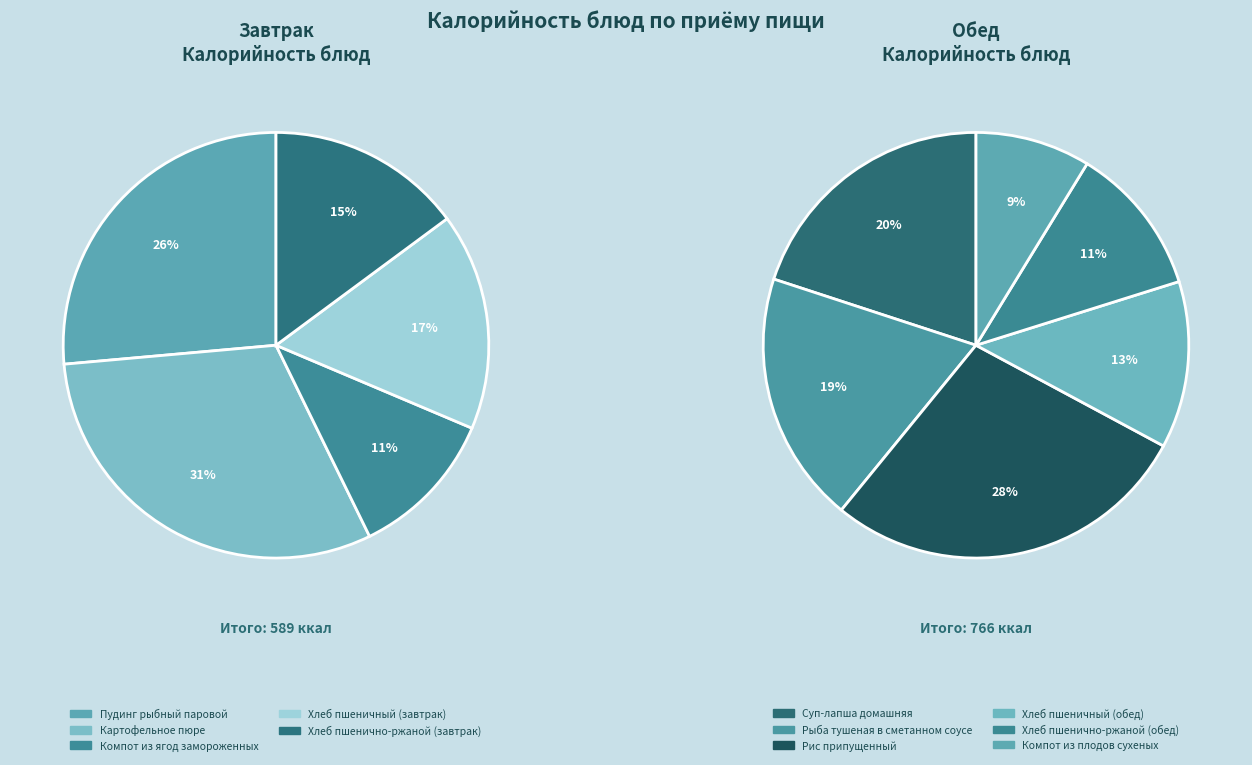

The Хлеб пшенично-ржаной (обед) slice represents 1% of the pie. True or false?

False